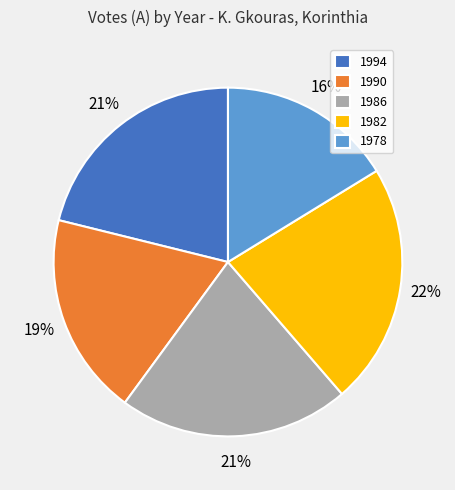

The 1990 slice represents 19% of the pie. True or false?

True